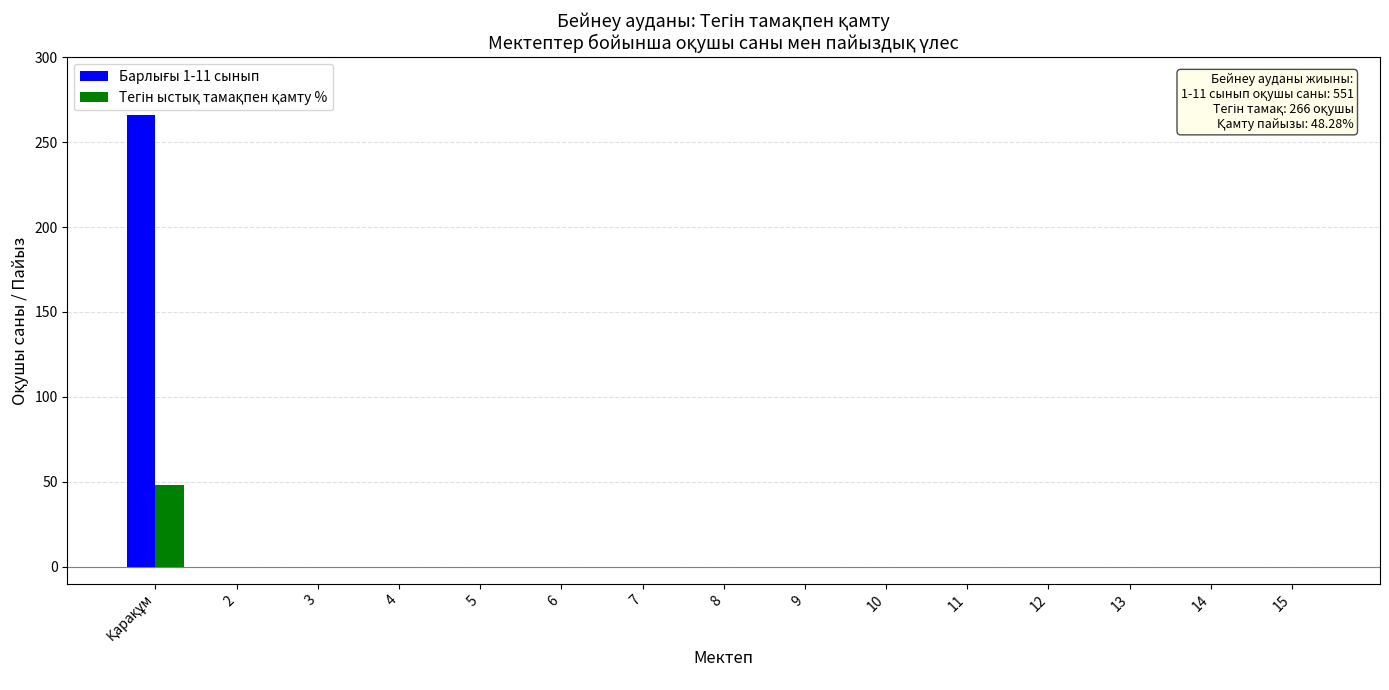

What is the maximum value shown in the chart?

266.0